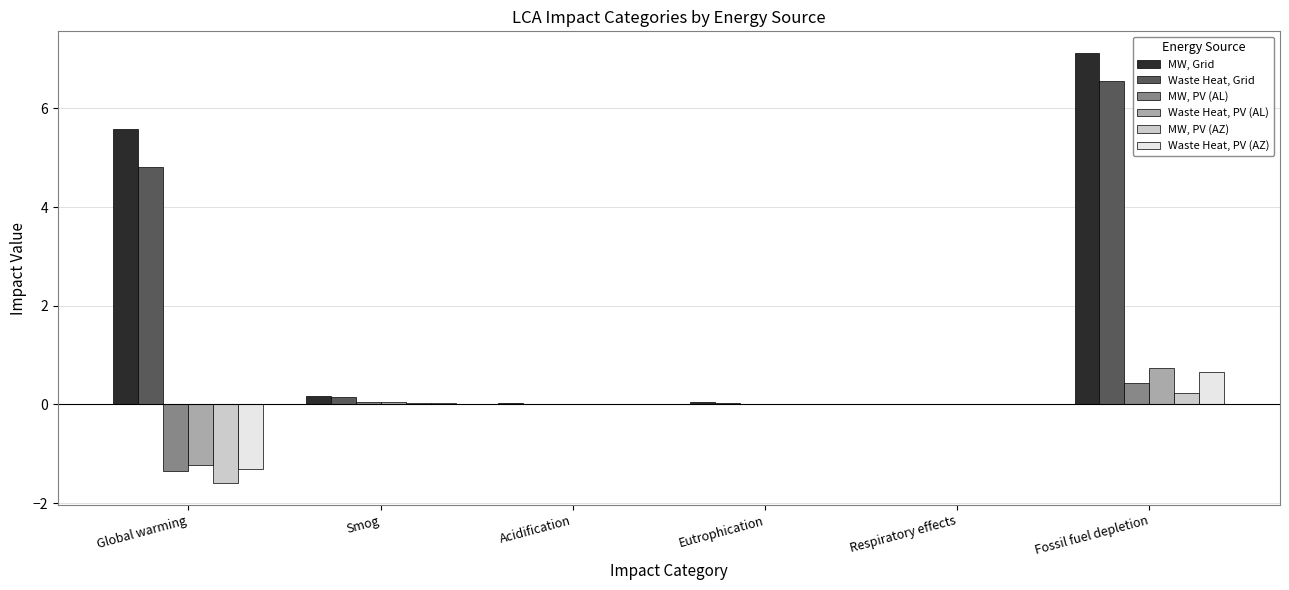

What is the highest value of the MW, Grid series?

7.1